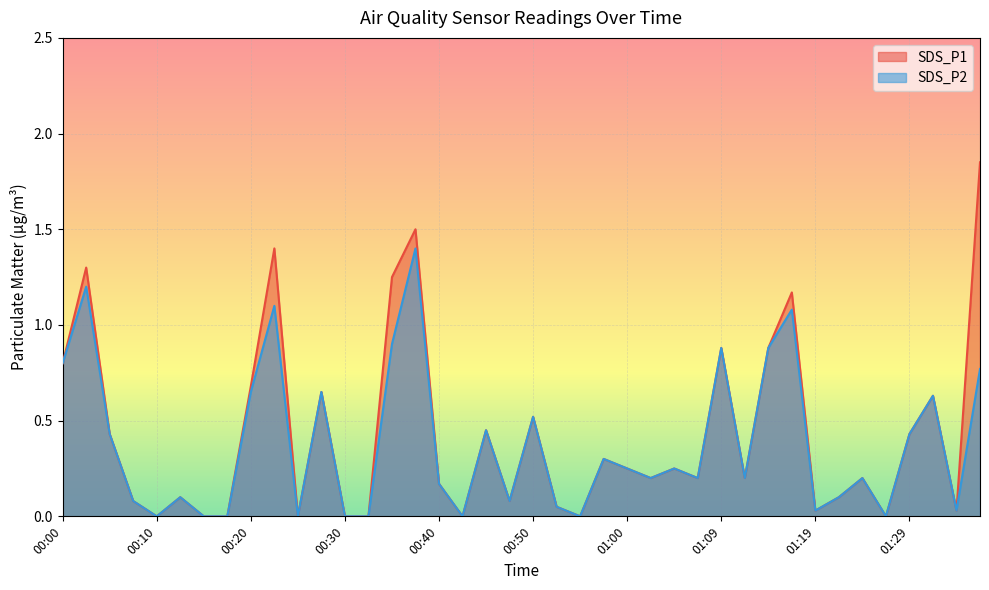

True or false: SDS_P2 and SDS_P1 cross at least once.

False